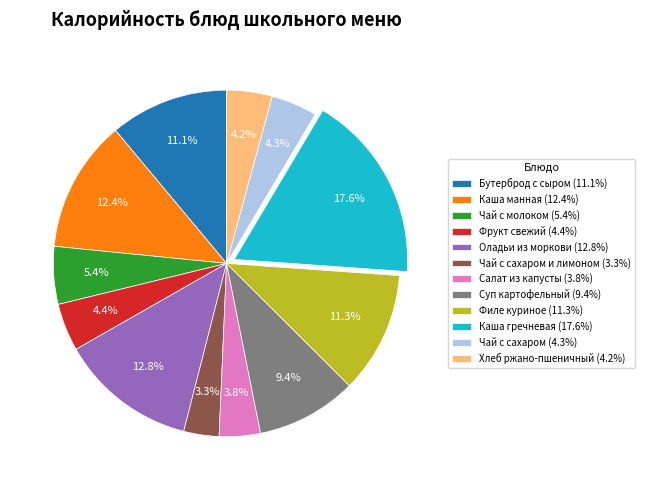

Is there any slice that represents more than half of the pie?

No